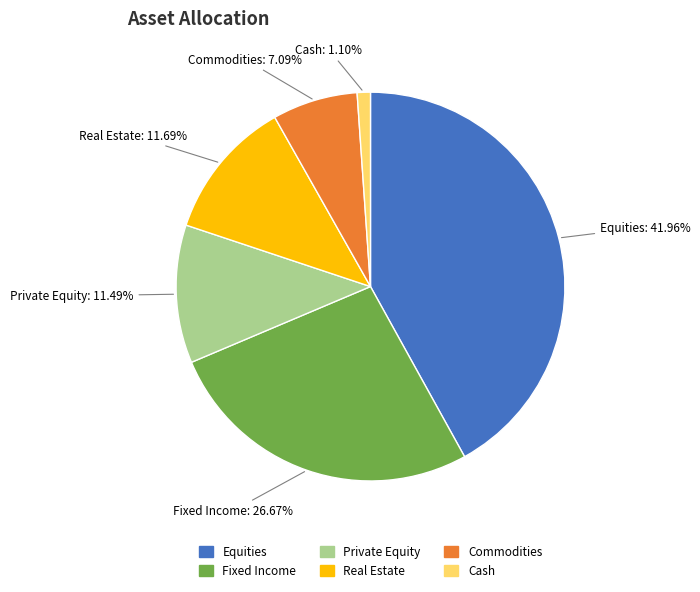

Is it true that Fixed Income is 36% of the pie?

False